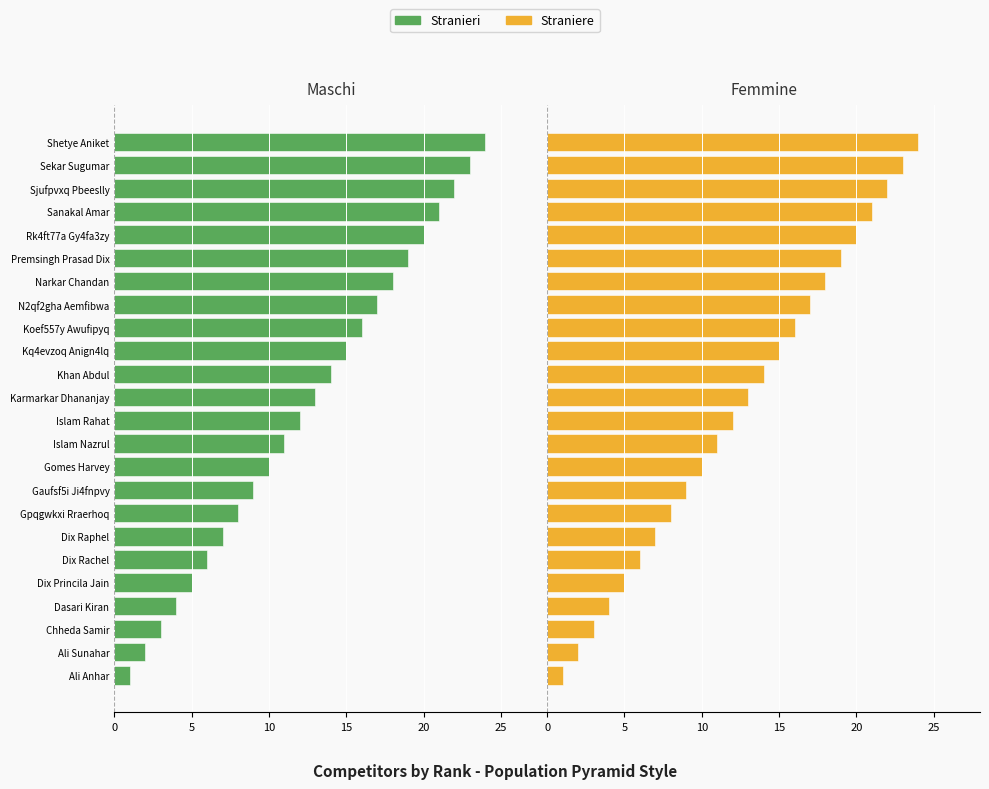

Rank the series by their maximum value, from highest to lowest.

Straniere, Stranieri